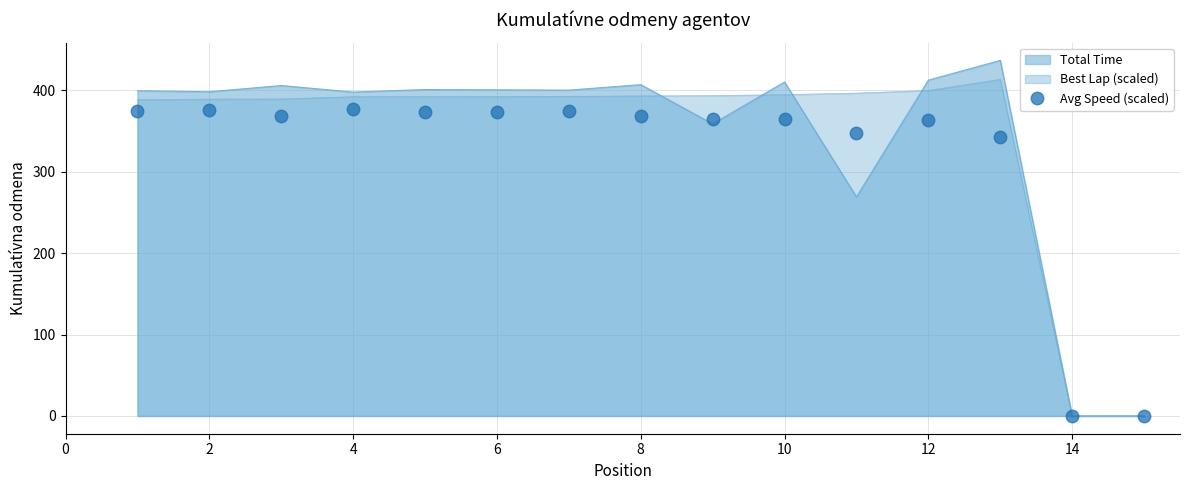

True or false: the data shows 365.1 at 10.

True